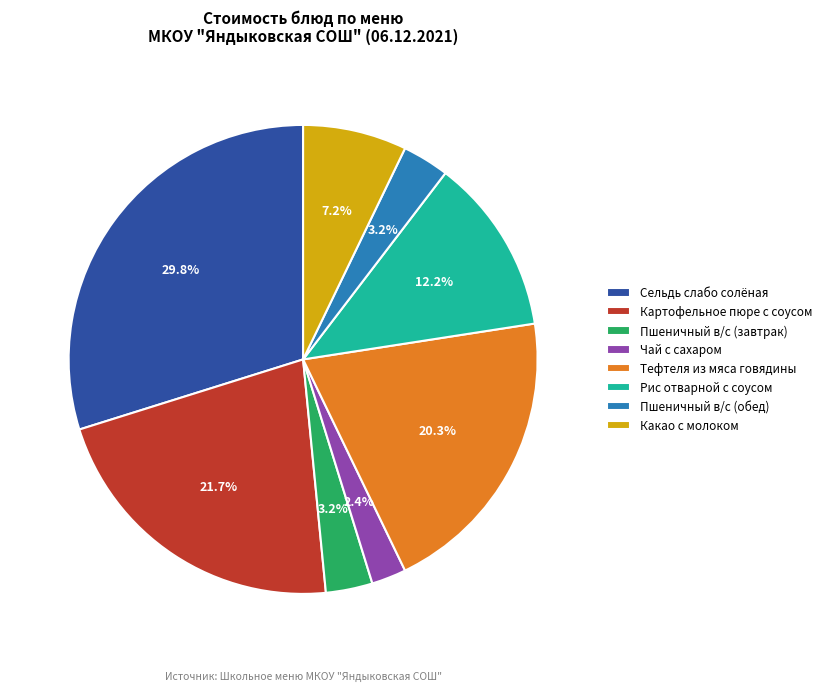

How many segments does this pie chart have?

8